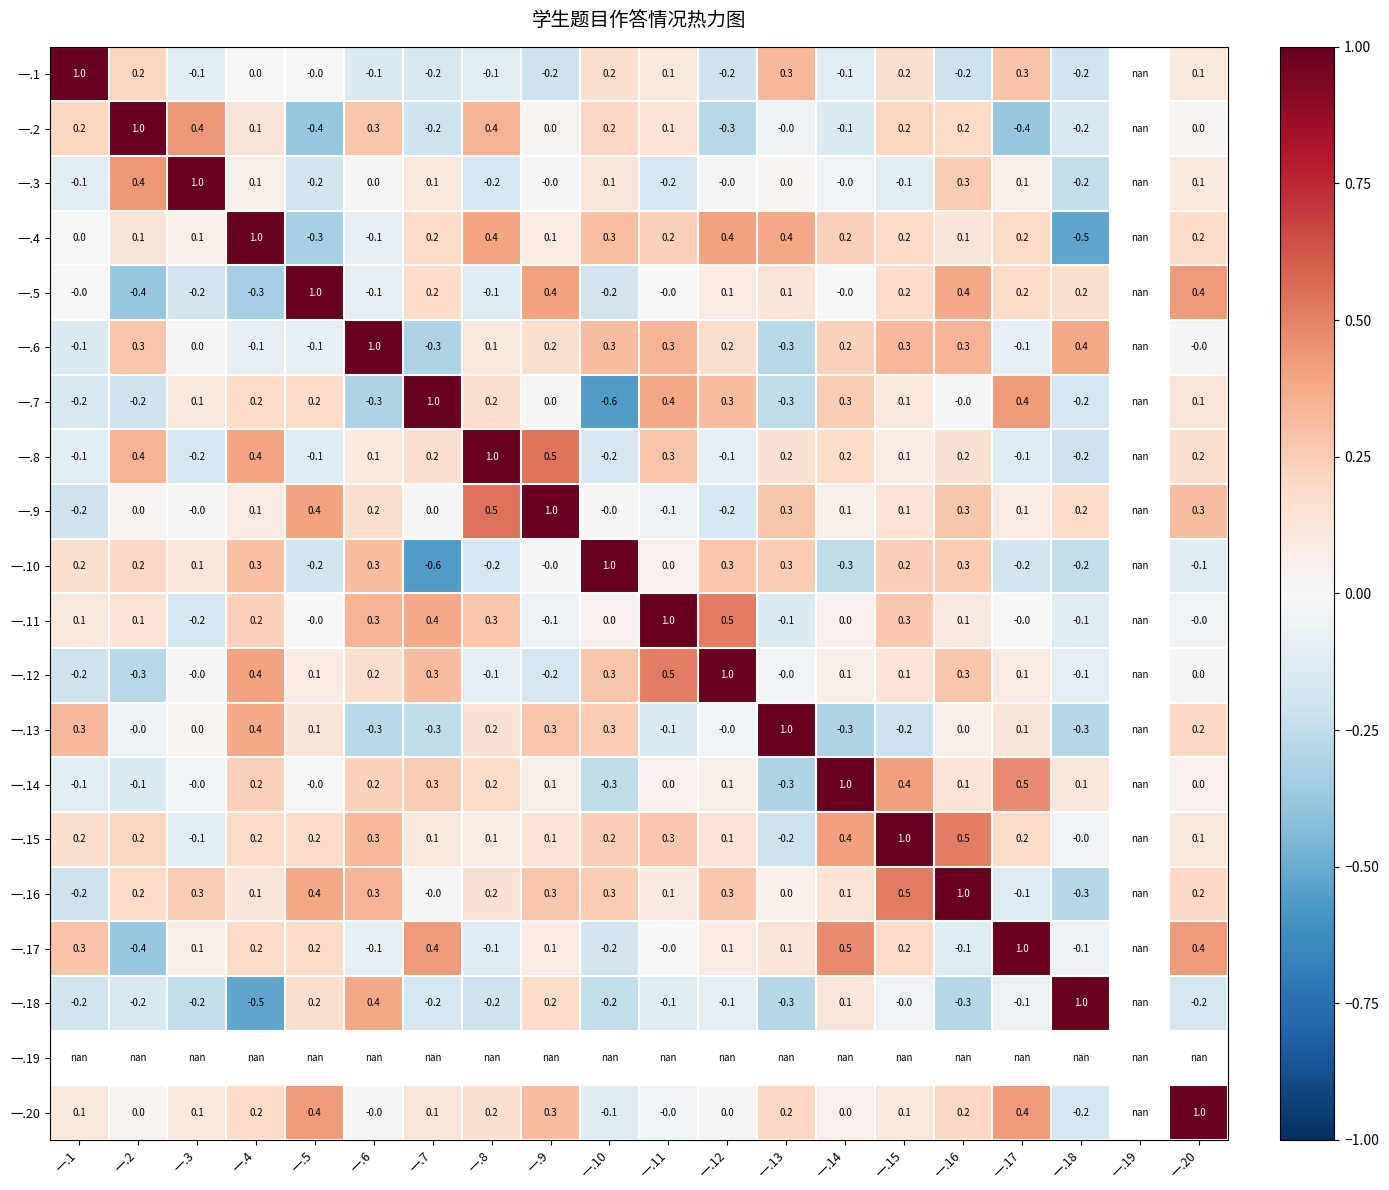

Is it true that 一.2 equals 0.4 at 一.3?

True